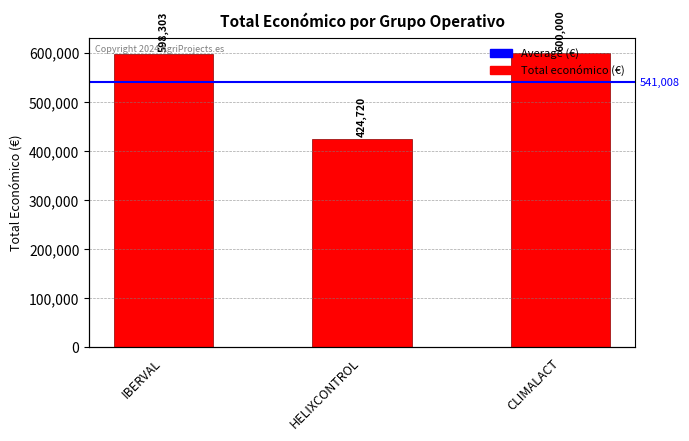

At which label is the value closest to 512360?

IBERVAL